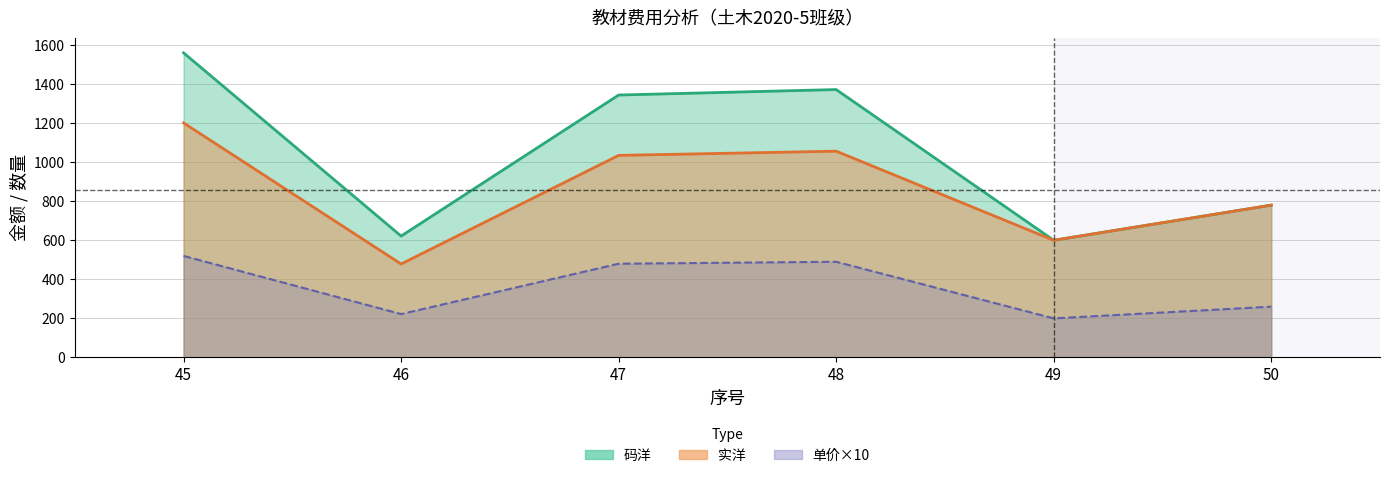

How many values in the 实洋 series exceed 1034?

3